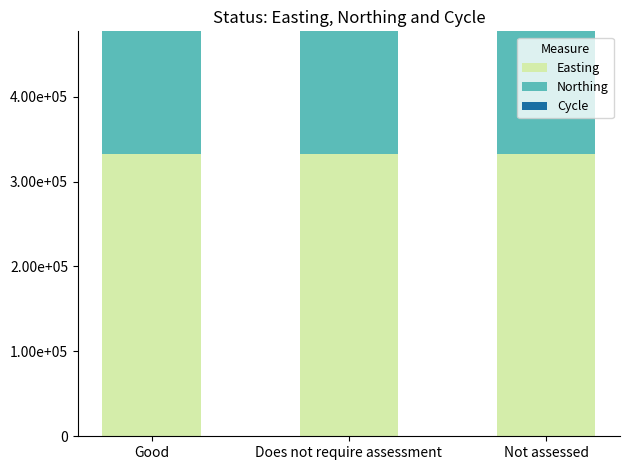

Are the bars grouped side by side (vs. stacked)?

No